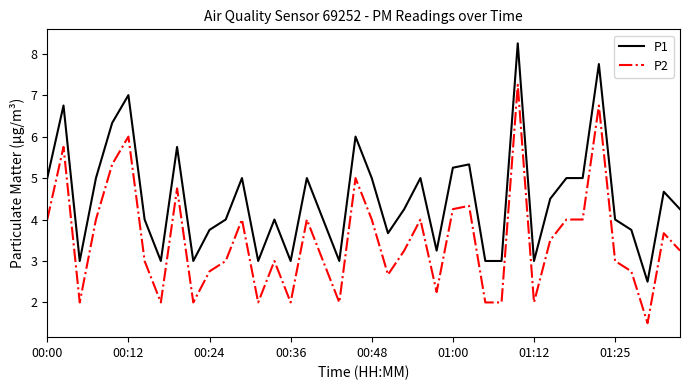

List the series in order of their peak value, lowest first.

P2, P1